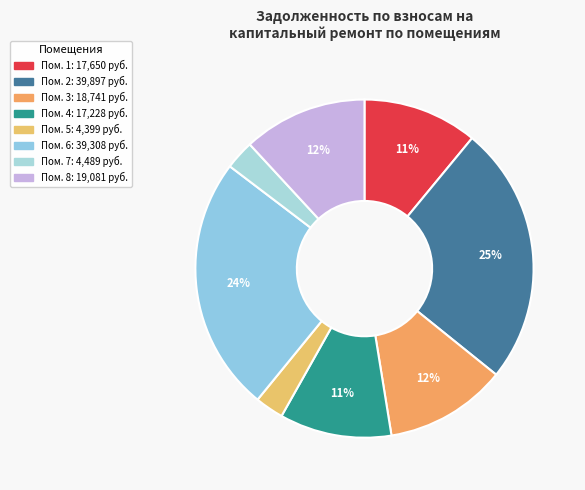

How many slices are in this pie chart?

8